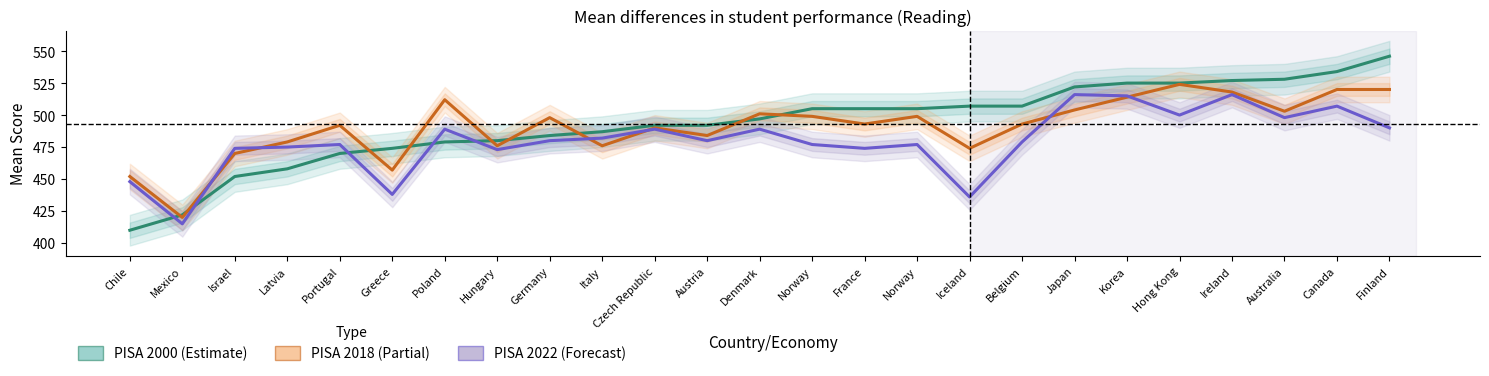

True or false: PISA 2022 and PISA 2000 intersect in this chart.

True